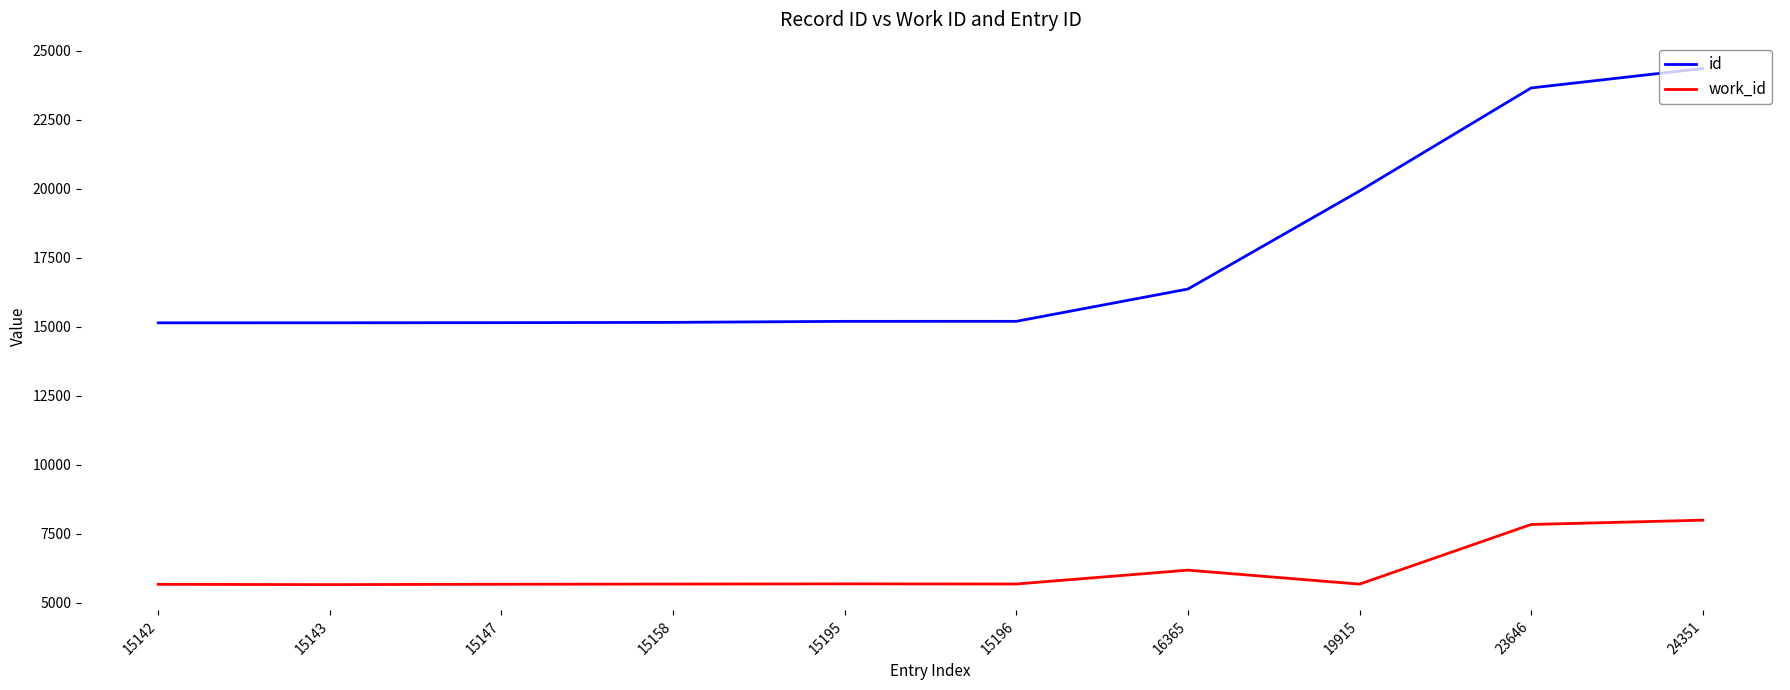

What is the difference between the second highest and second lowest values in the work_id series?

2167